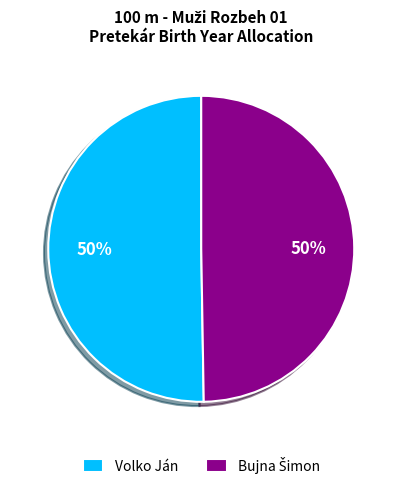

To the nearest percent, what is the average slice percentage?

50%